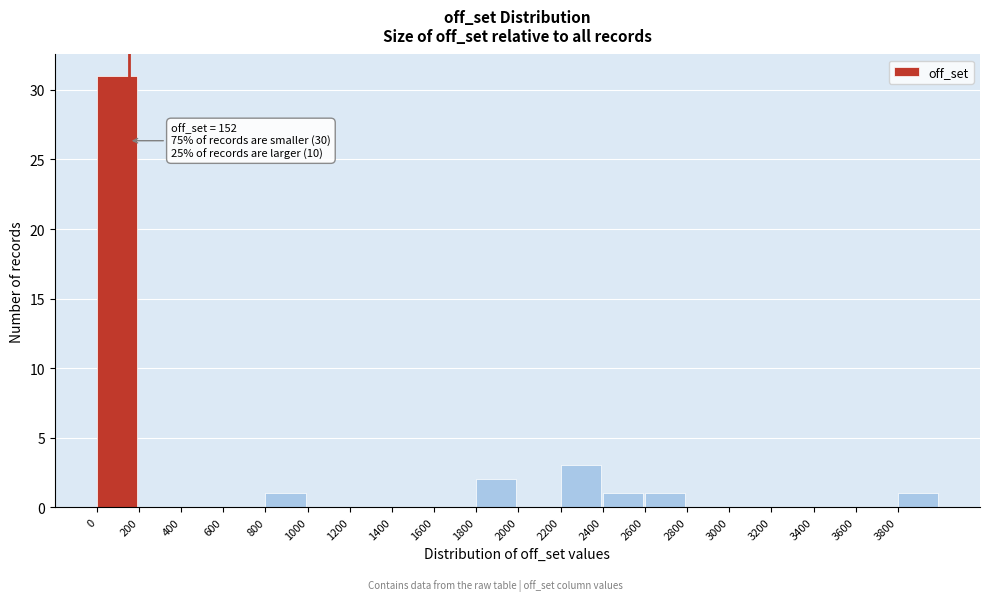

Over which range of the x-axis is the bar tallest?

0 to 200